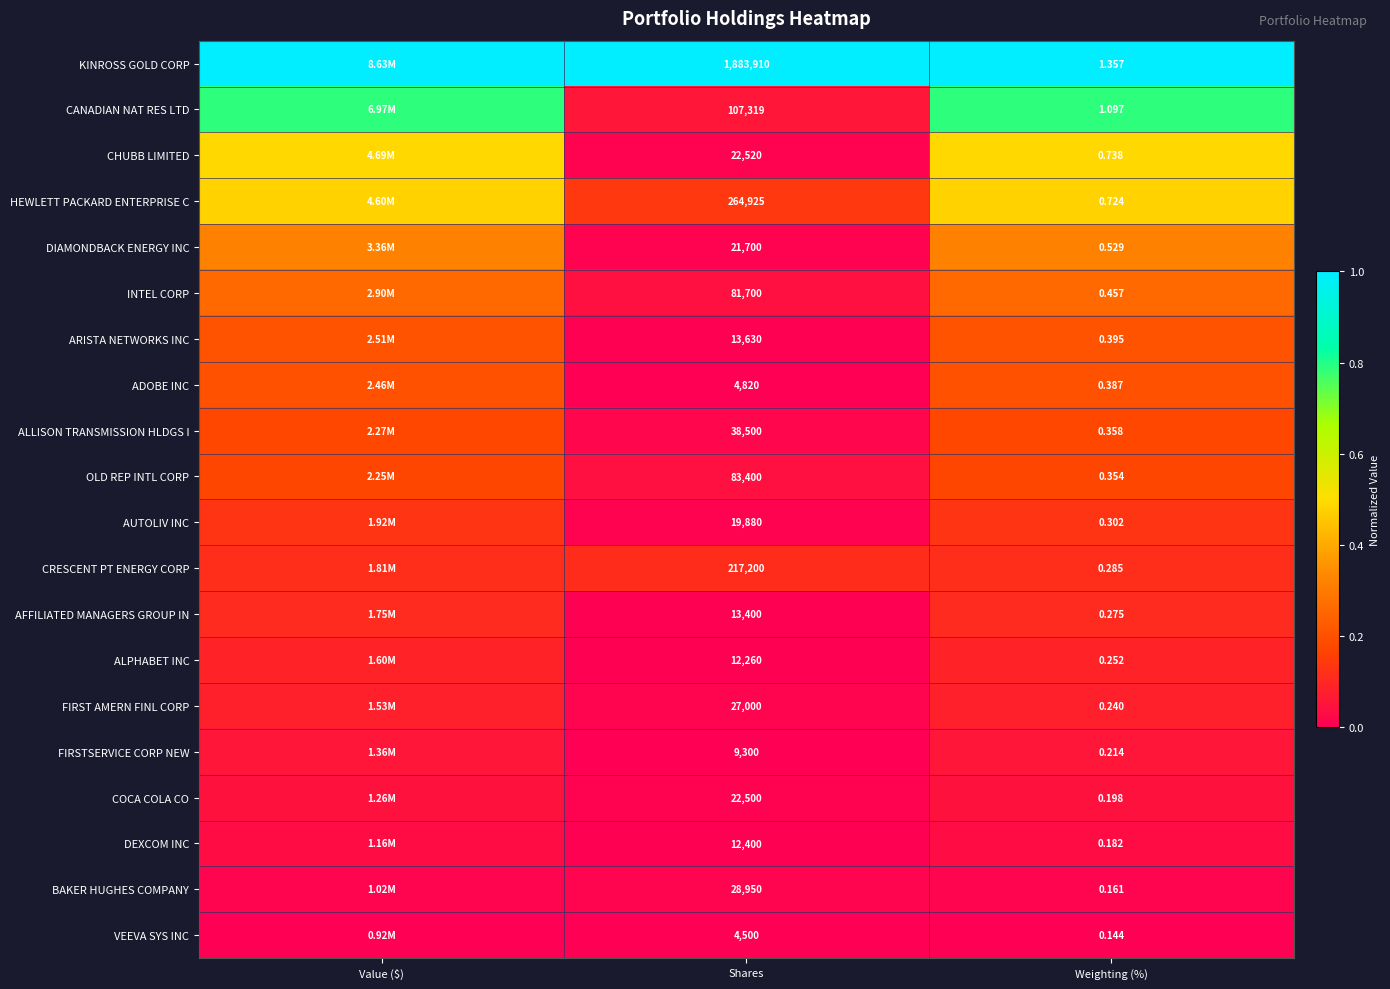

Is the value of DEXCOM INC at Shares greater than the value of FIRST AMERN FINL CORP at Weighting (%)?

Yes